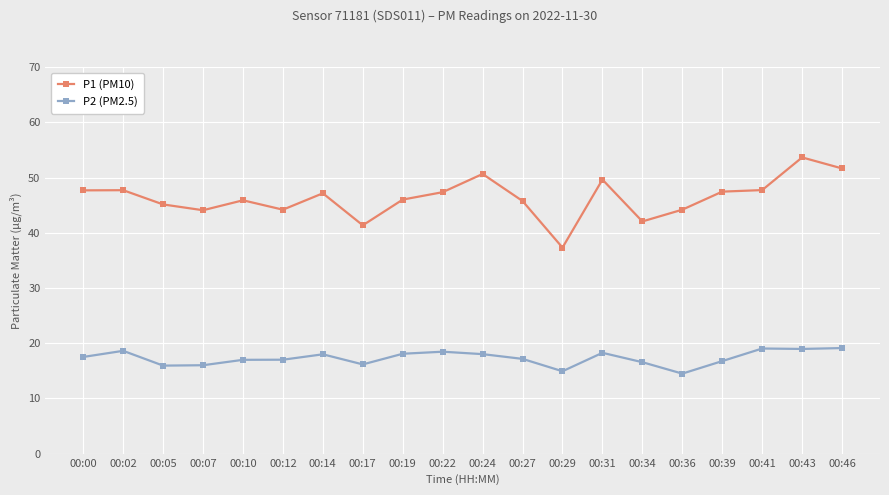

Which series has the largest range (max minus min)?

P1 (PM10)